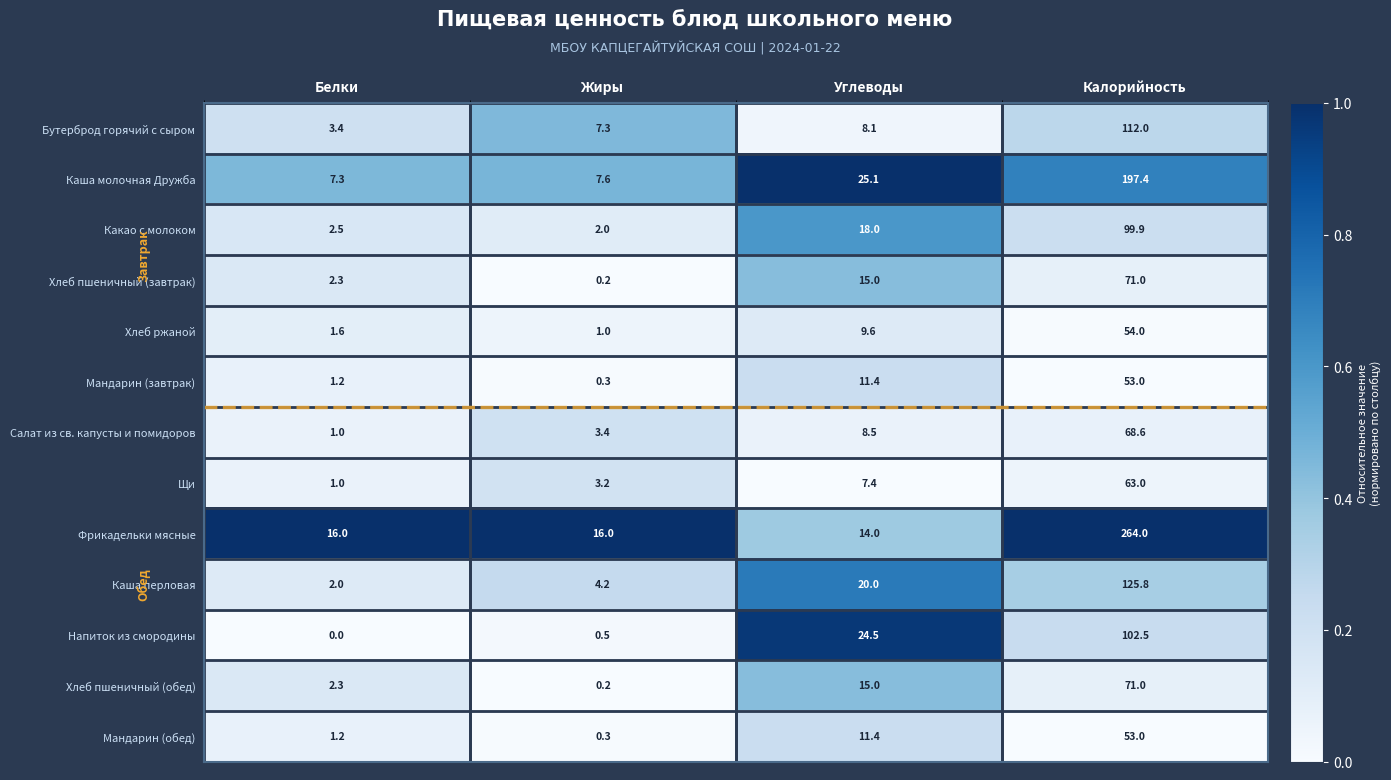

At which category is the sum across all series the highest?

Калорийность